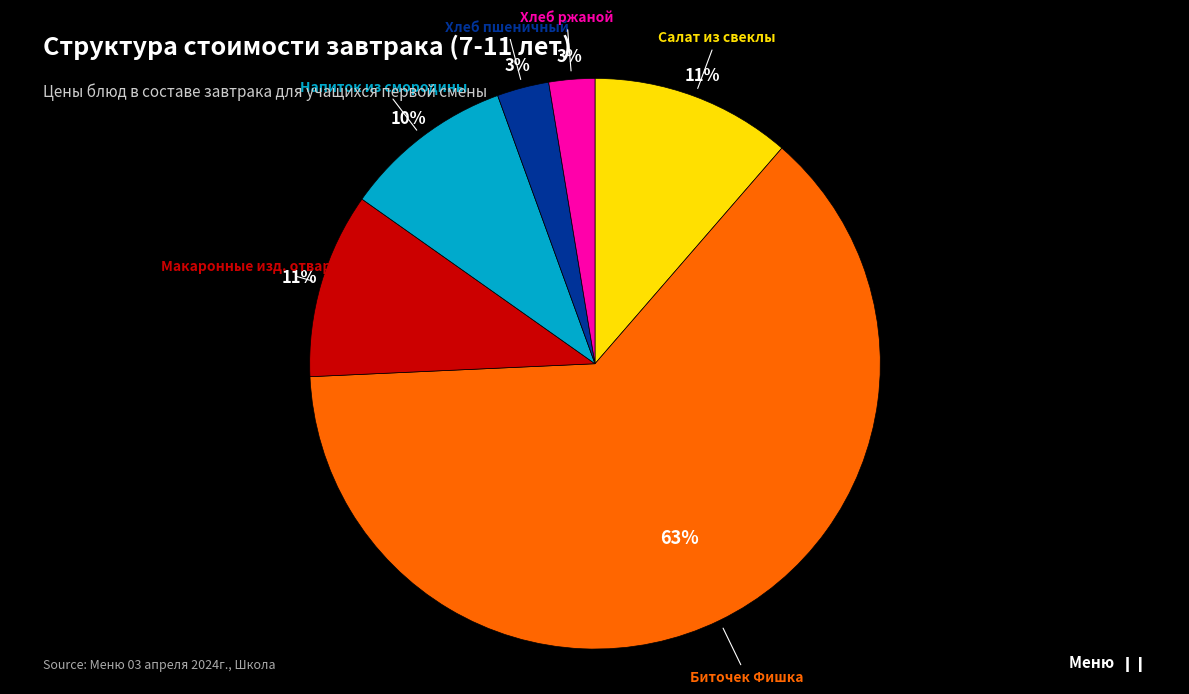

To the nearest percent, what is the average slice percentage?

17%